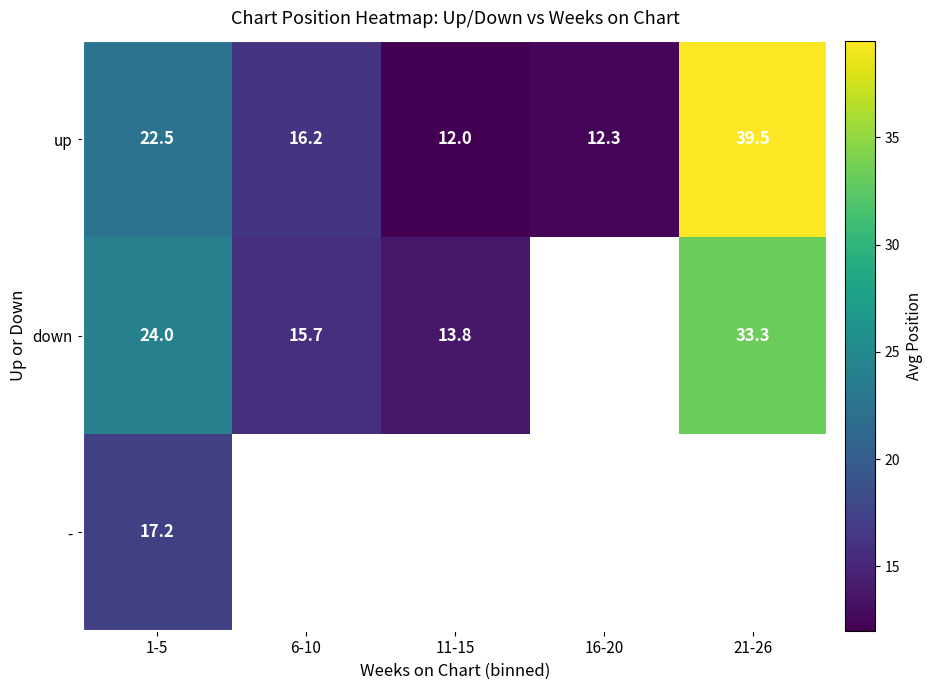

What is the lowest value of the up series?

12.0